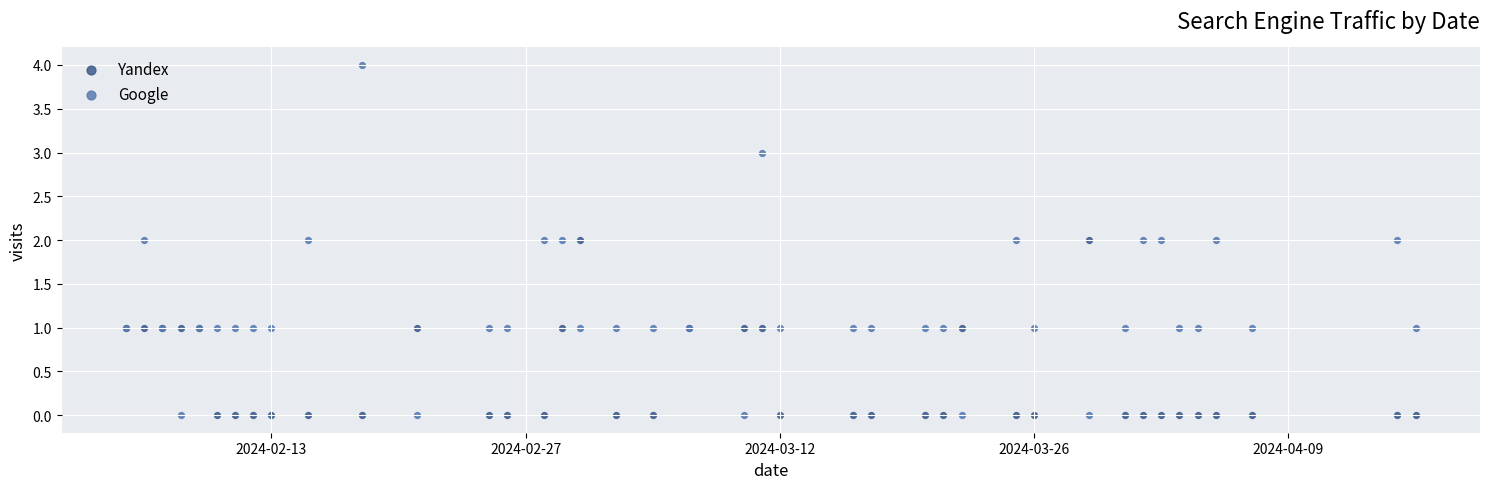

Which series has the largest Y range (max minus min)?

Google